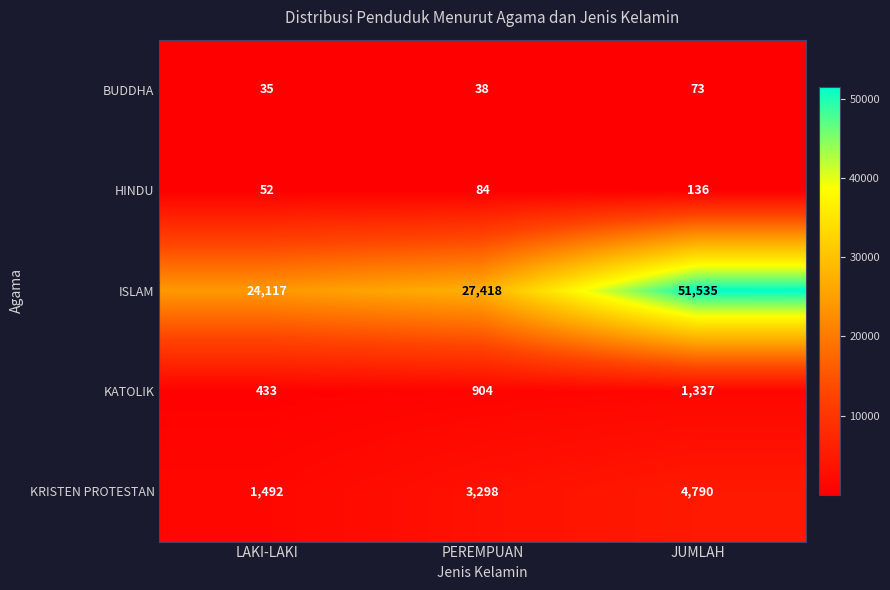

What is the minimum value shown in the chart?

35